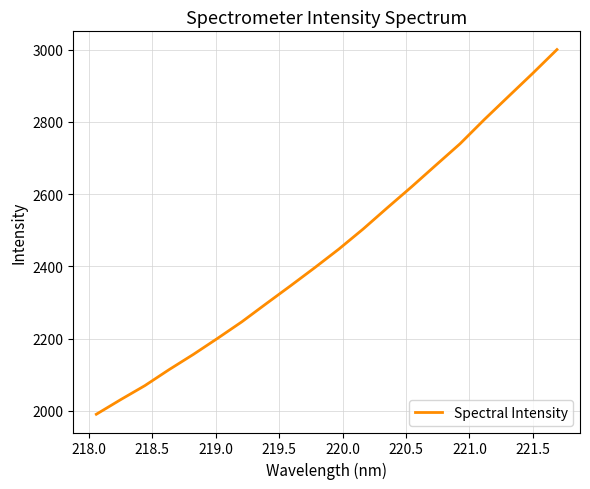

What is the difference between the maximum and minimum values?

1009.0